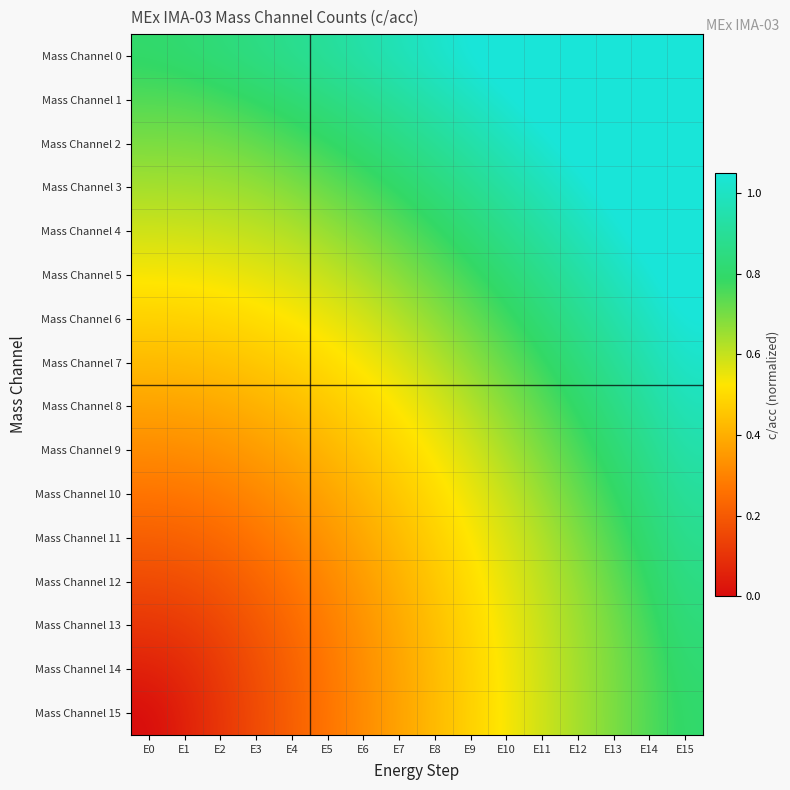

At how many categories does at least one series exceed 0?

16